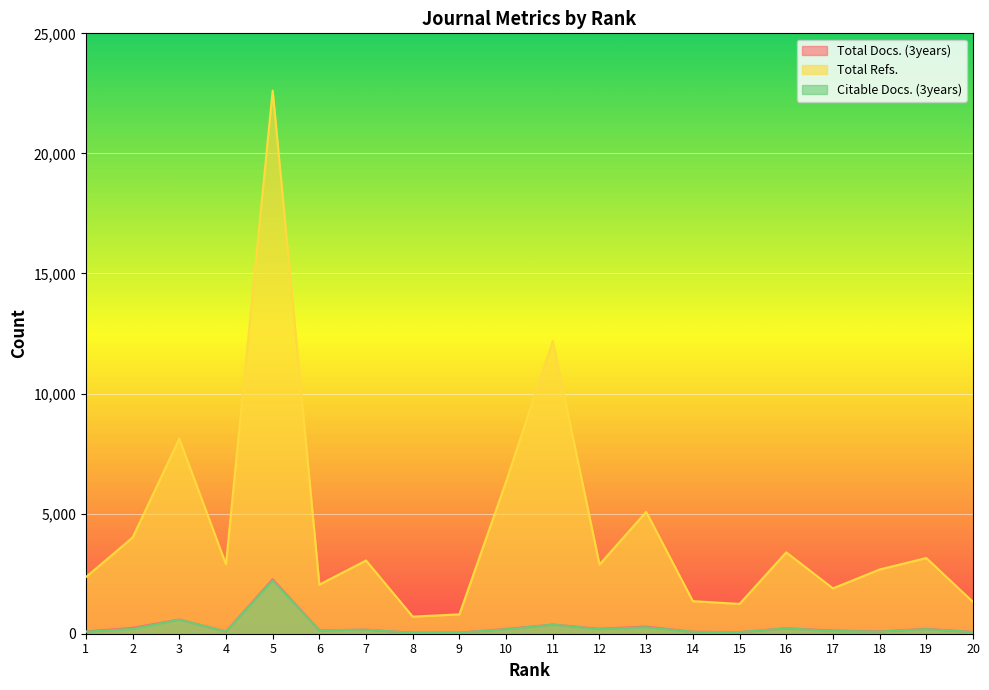

What are all the series names shown in the legend?

Total Docs. (3years), Total Refs., Citable Docs. (3years)